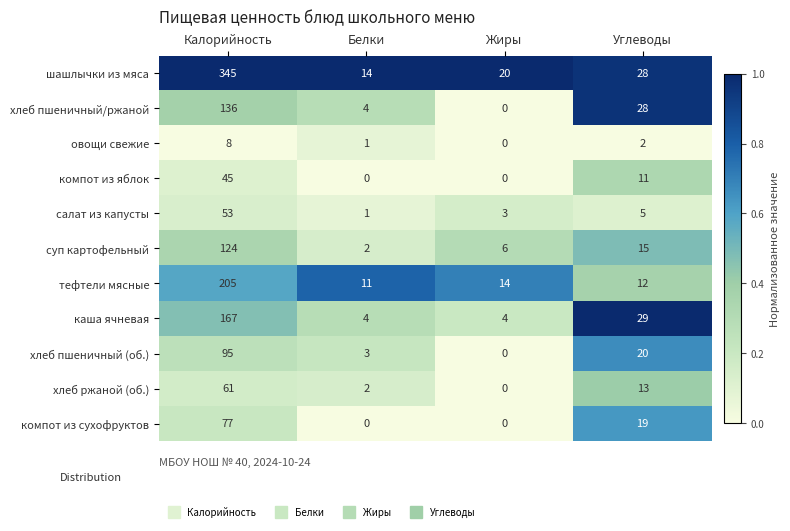

Which series has the largest range (max minus min)?

шашлычки из мяса